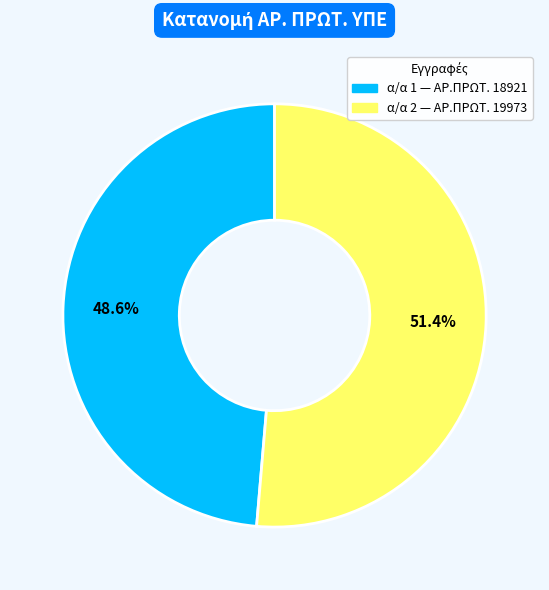

How many segments does this pie chart have?

2